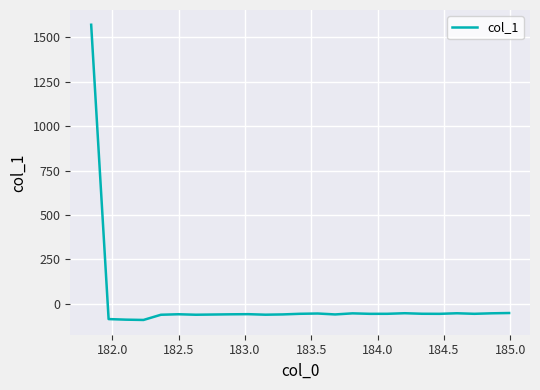

What is the difference between the maximum and minimum values?

1663.0